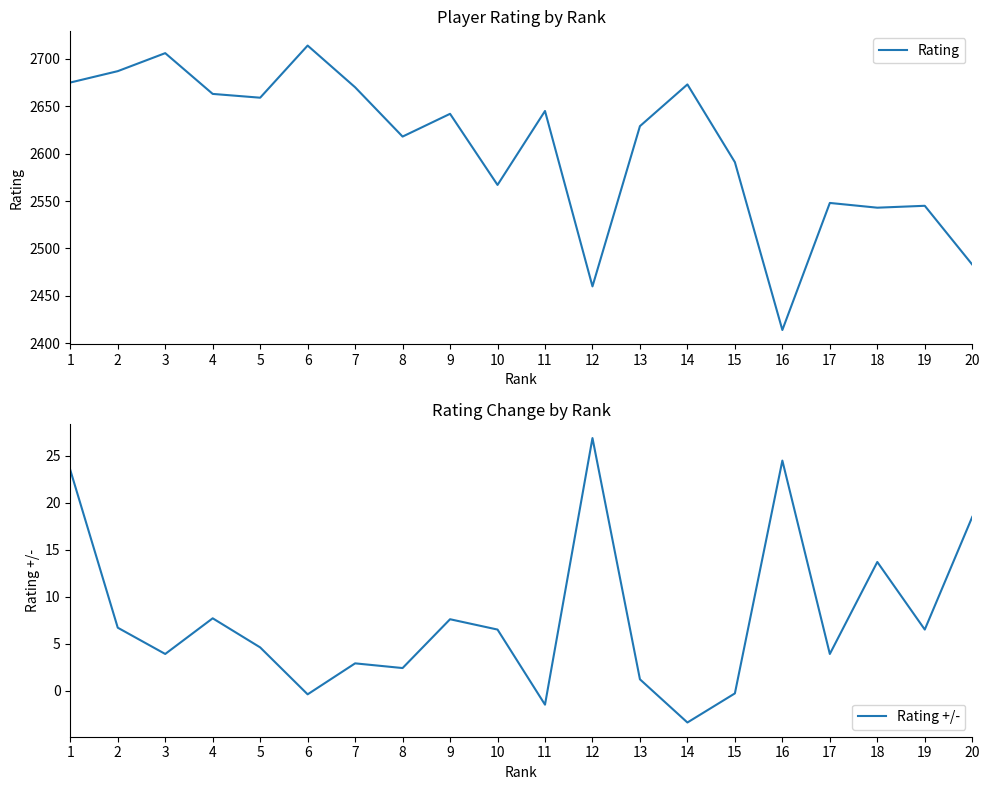

What is the sum of the Rating +/- values at 1 and 17?

27.4